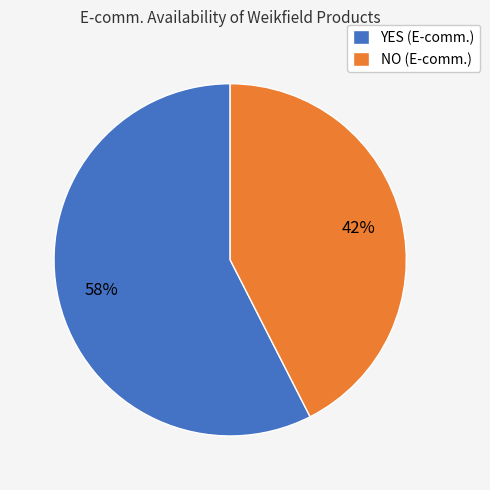

What is the largest slice in the pie chart?

YES